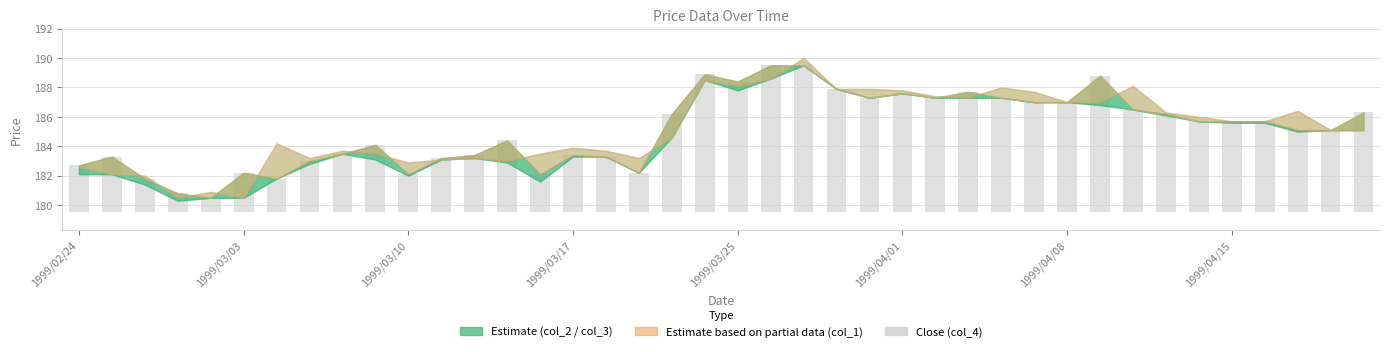

What is the change in value from 20 to 24?

-1.1